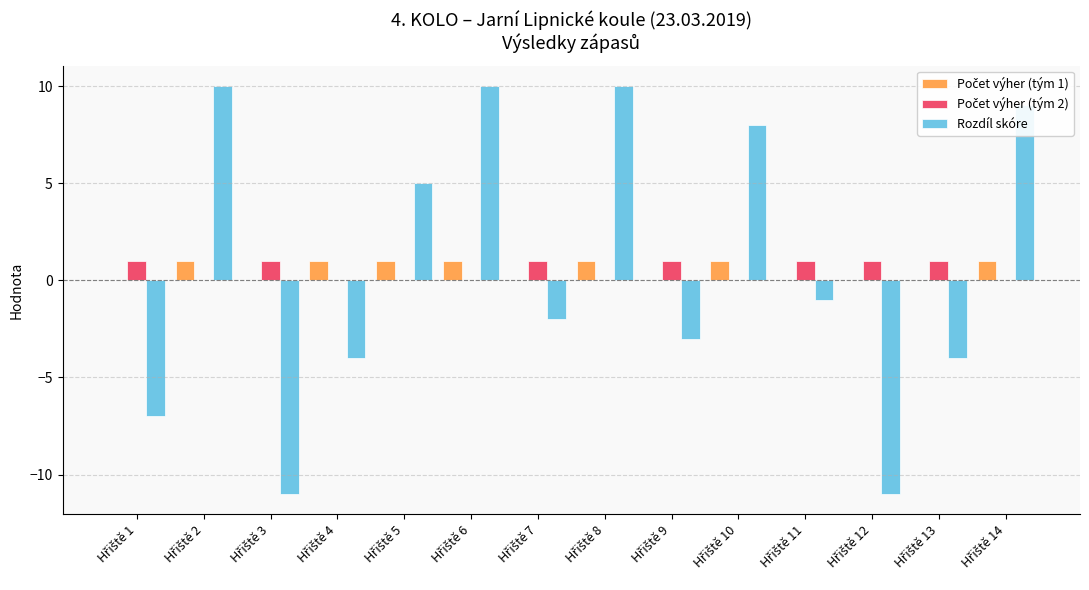

What is the highest value of the Rozdíl skóre series?

10